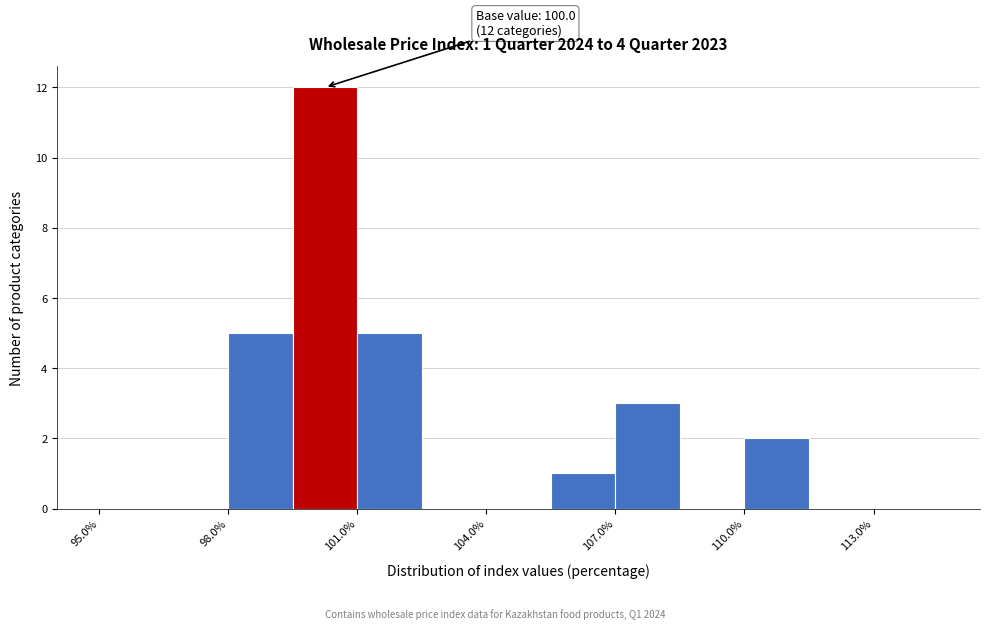

Around what value on the x-axis is the tallest bar? Give the approximate position of its centre, as read against the axis.

100.5